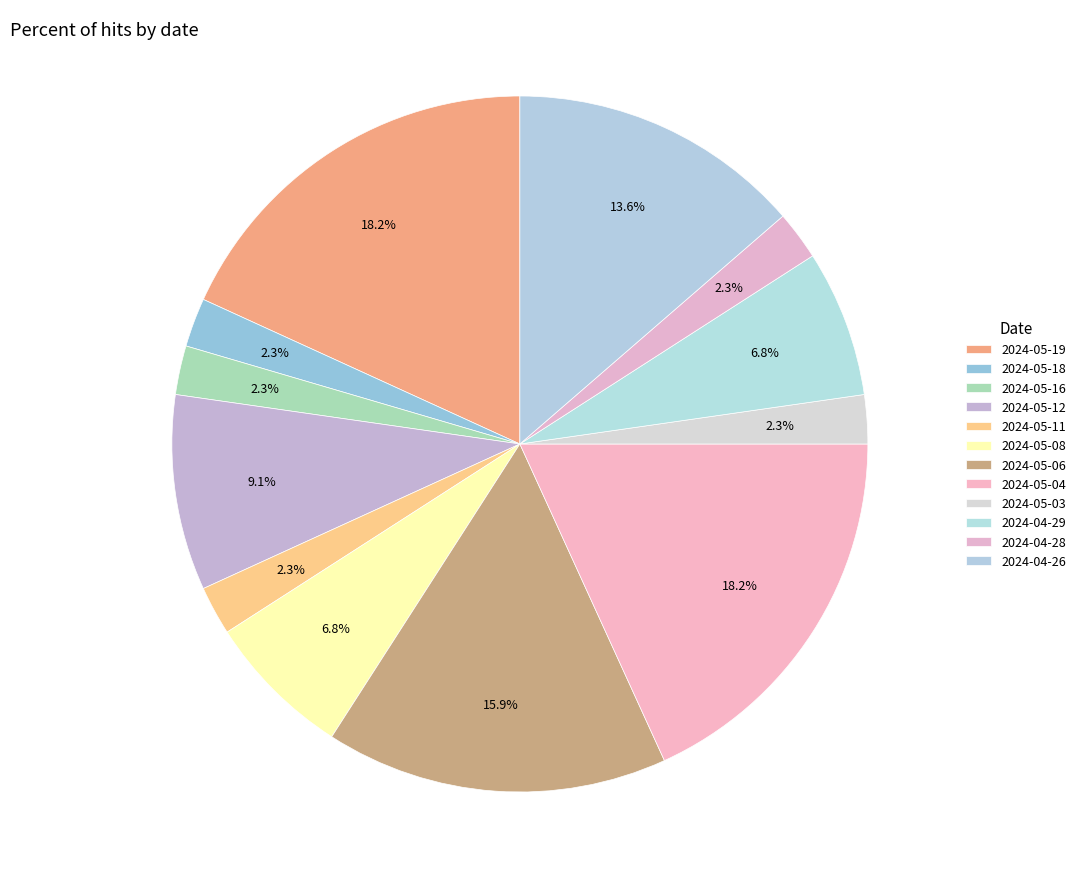

Count the number of slices in the pie.

12